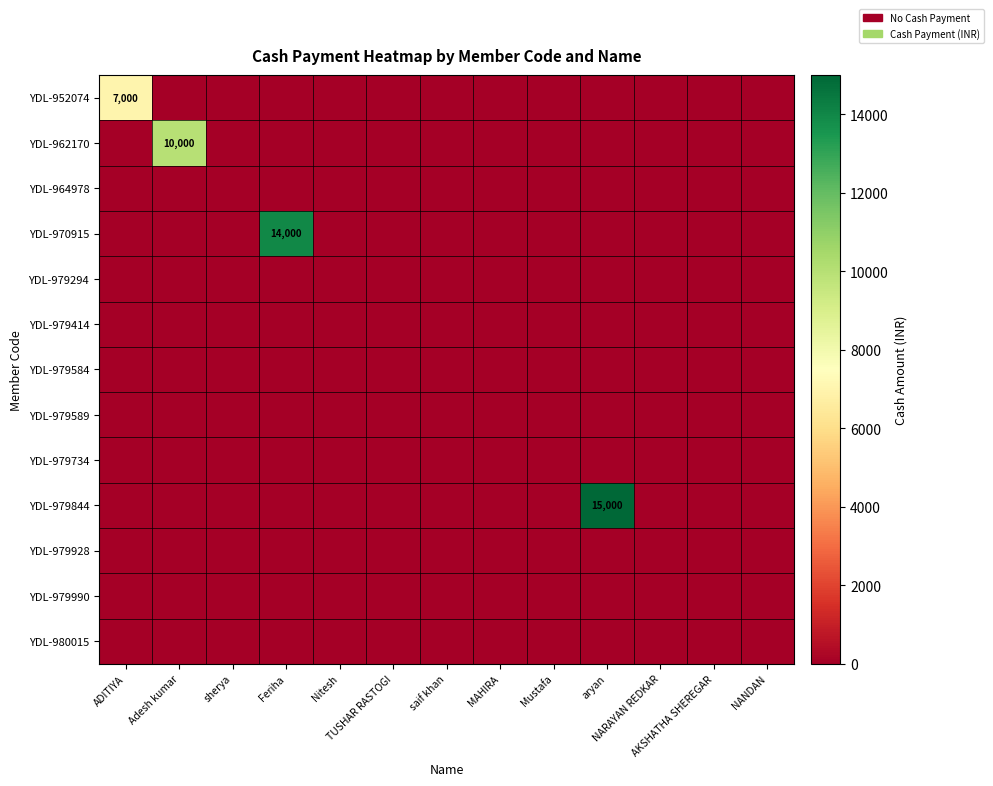

At which label does YDL-962170 reach its minimum?

ADITIYA